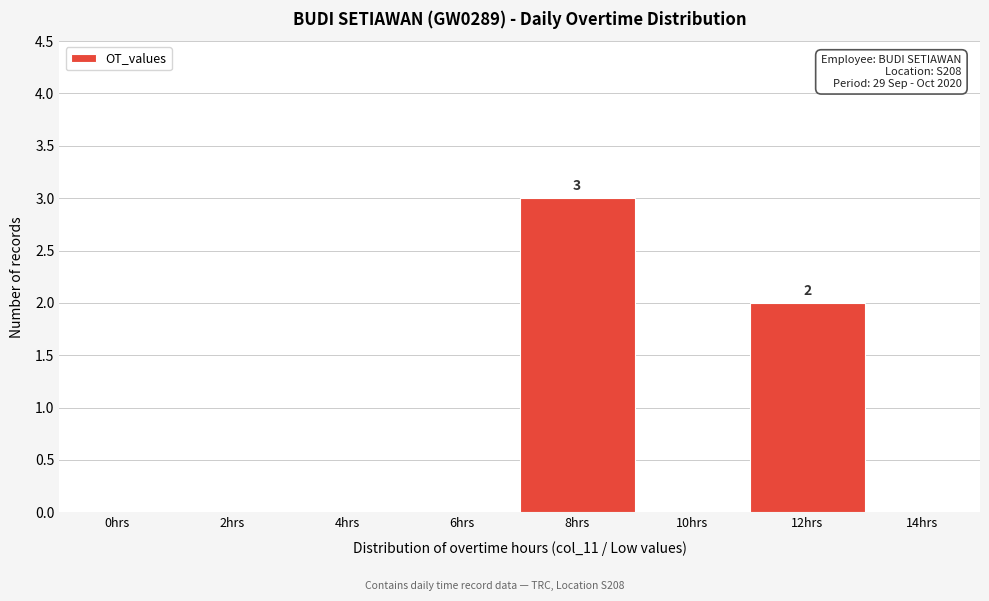

Reading left to right, transcribe all the data shown in this chart.

0hrs=0	2hrs=0	4hrs=0	6hrs=0	8hrs=3	10hrs=0	12hrs=2	14hrs=0